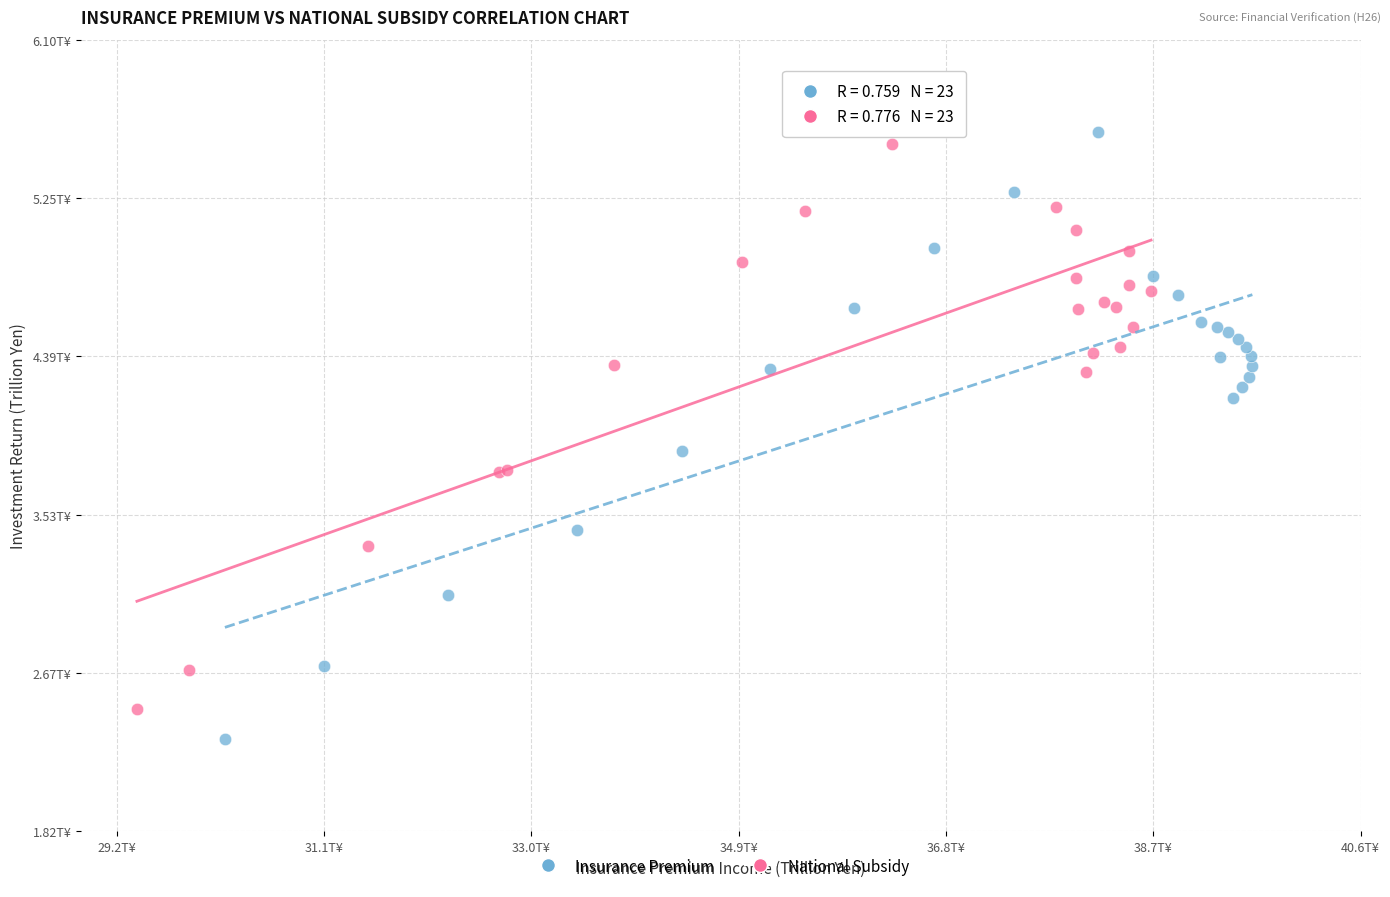

Which series reaches the maximum Y coordinate?

National Subsidy